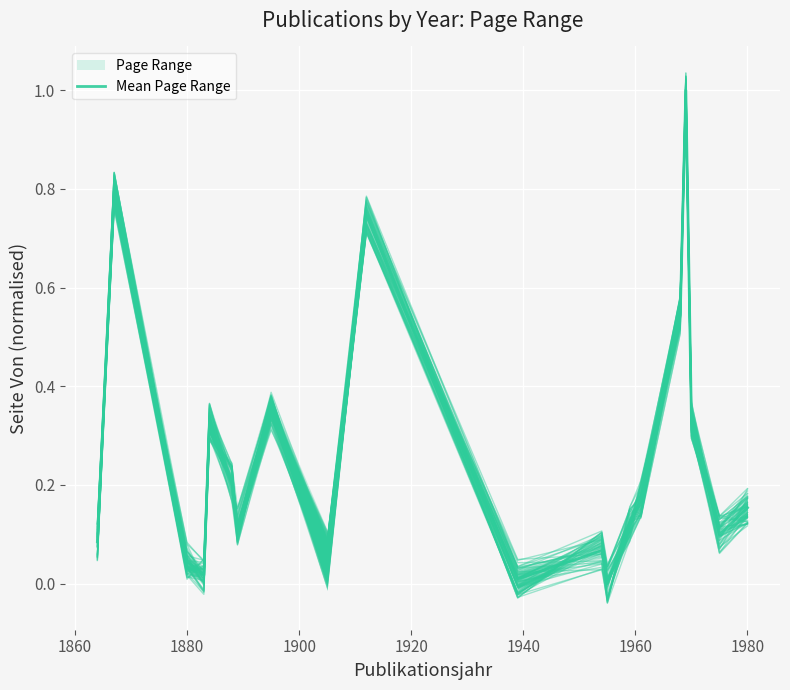

What is the difference between the maximum and minimum values?

1.0